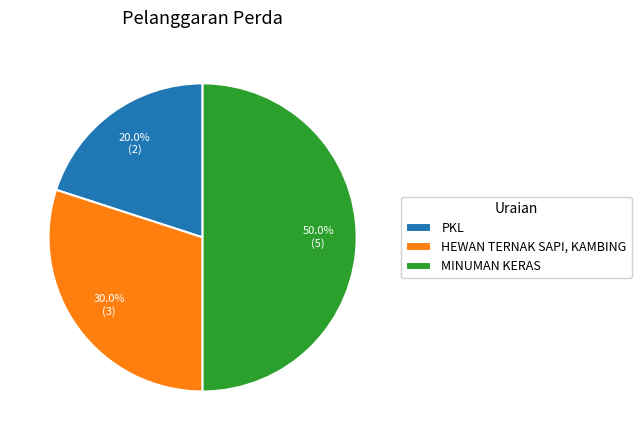

Combined, do PKL and MINUMAN KERAS account for over 50%?

Yes